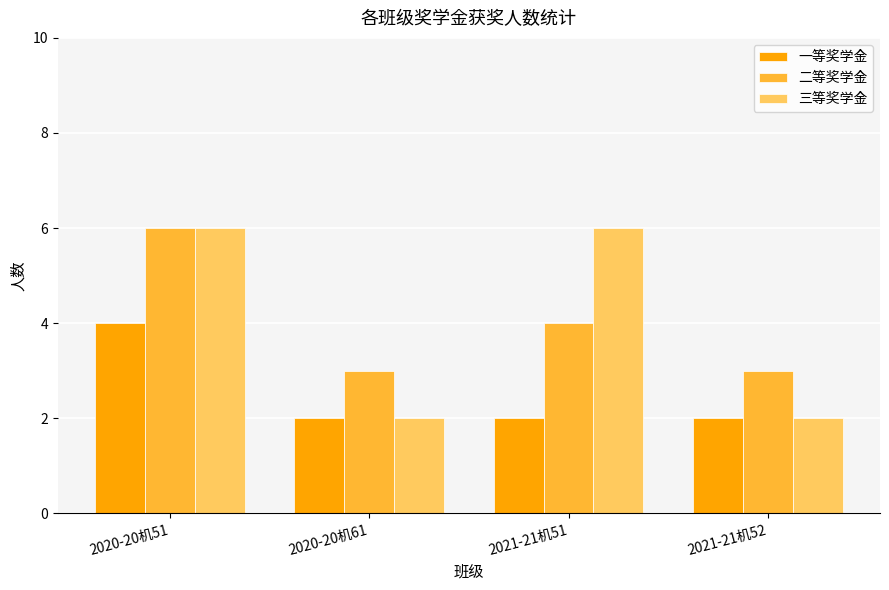

Count the number of data series in this chart.

3